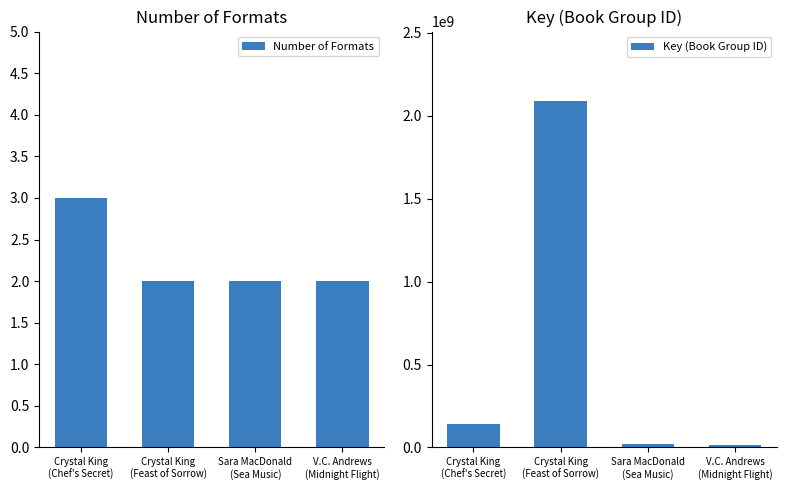

What is the approximate value of Key (Book Group ID) at Crystal King
(Feast of Sorrow), to the nearest 50?

2090573550